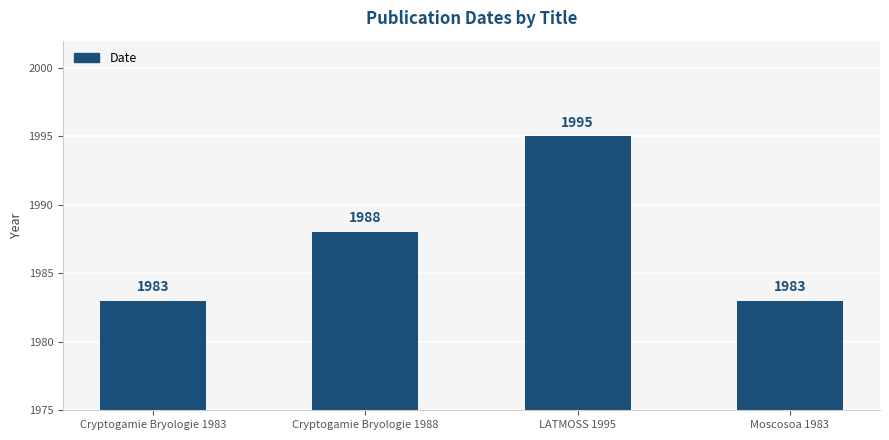

What is the difference between the maximum and second lowest values?

12